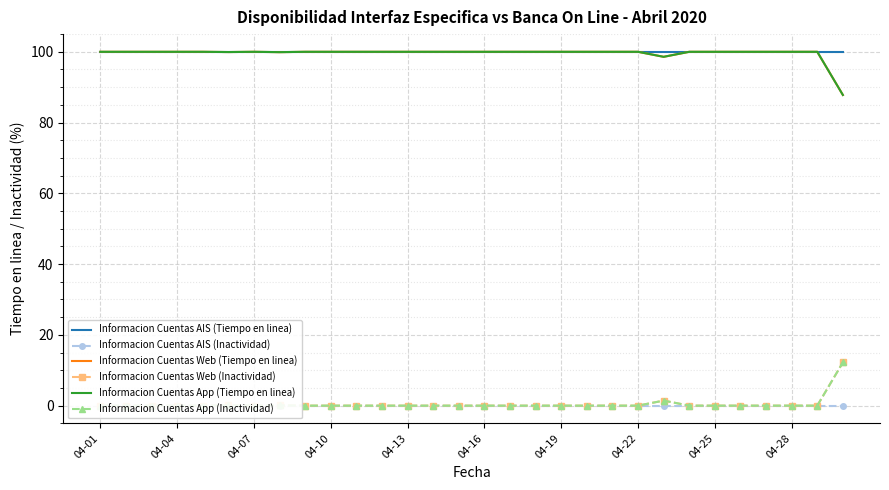

At how many categories does at least one series exceed 30?

30